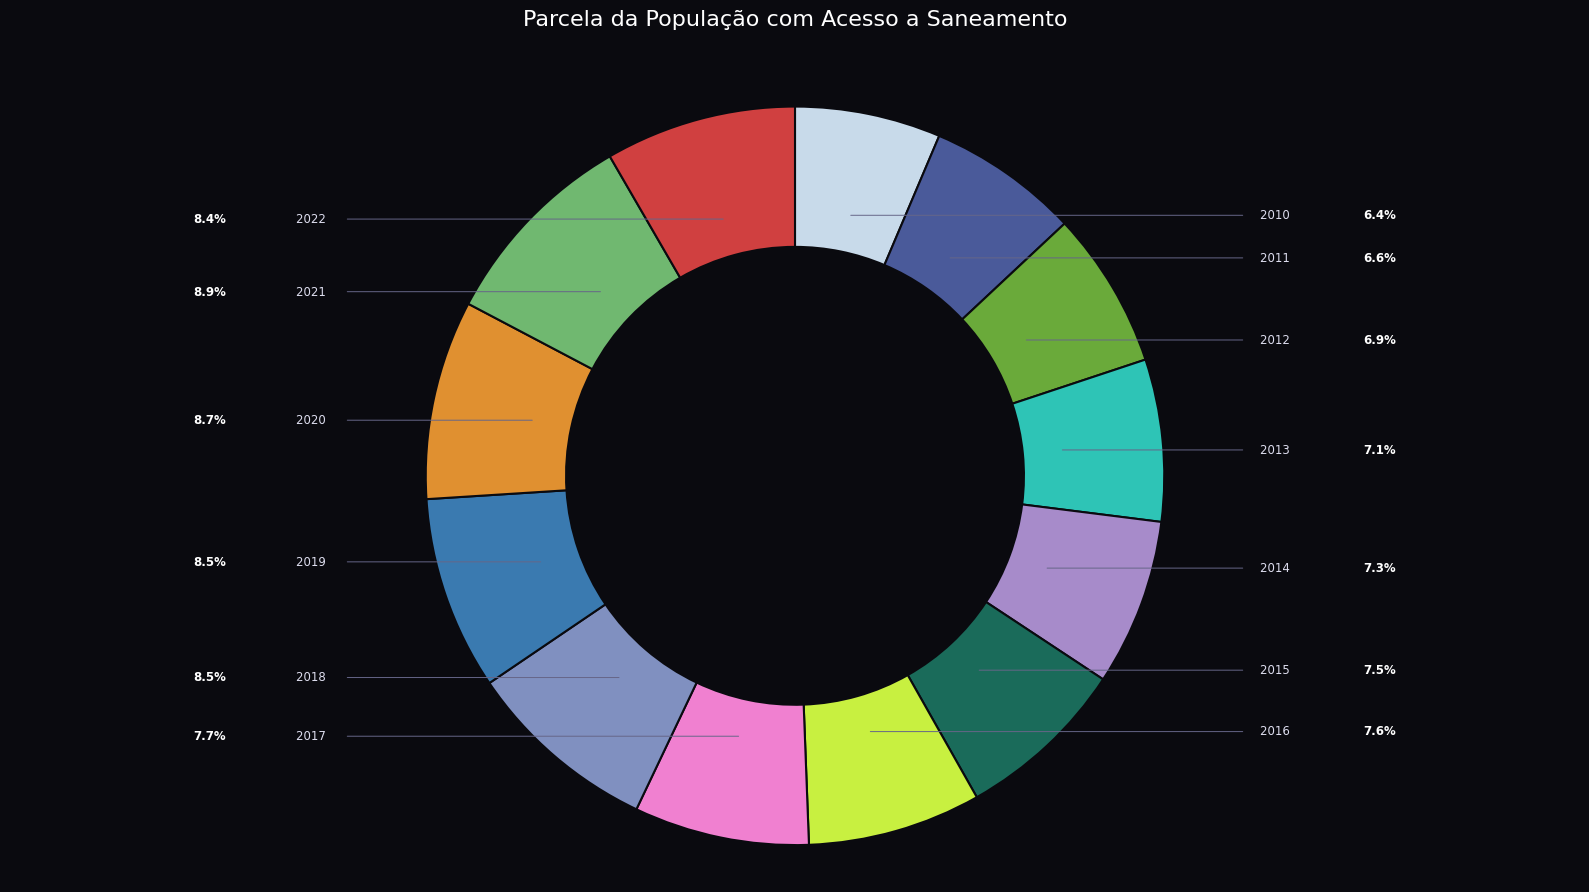

Does any single category account for the majority?

No